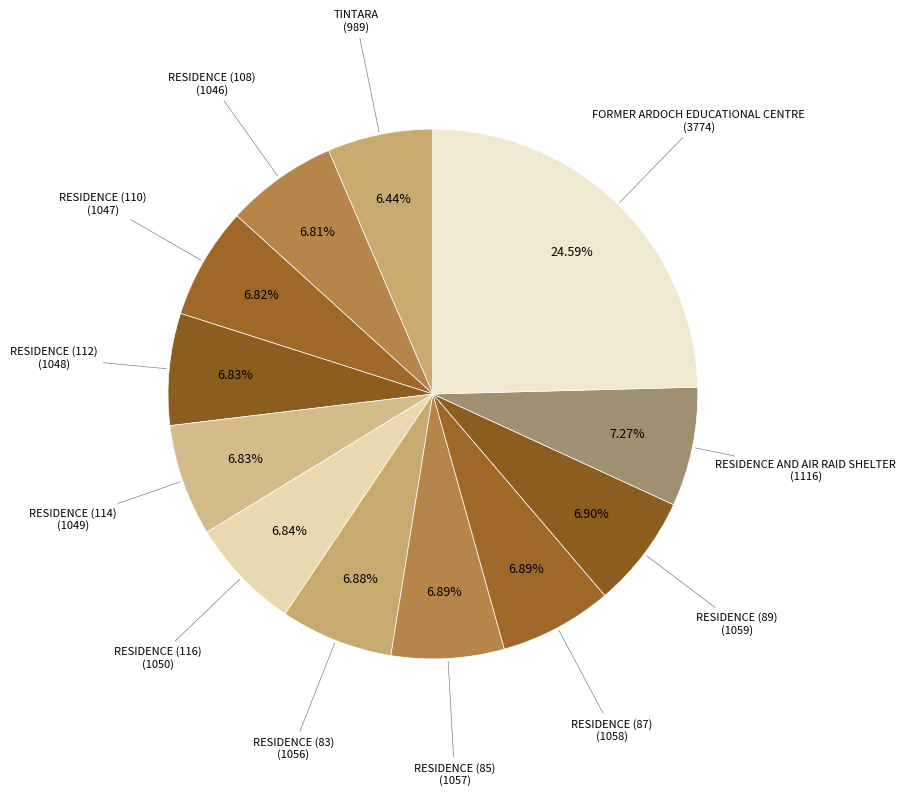

The RESIDENCE (116) slice represents 1% of the pie. True or false?

False